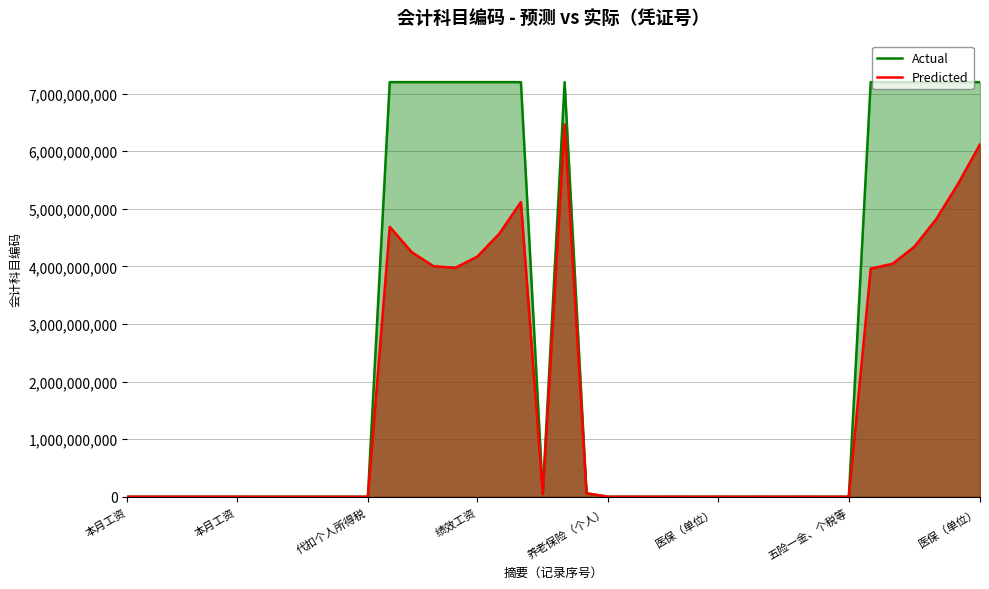

Which series has the largest total across all categories?

Actual